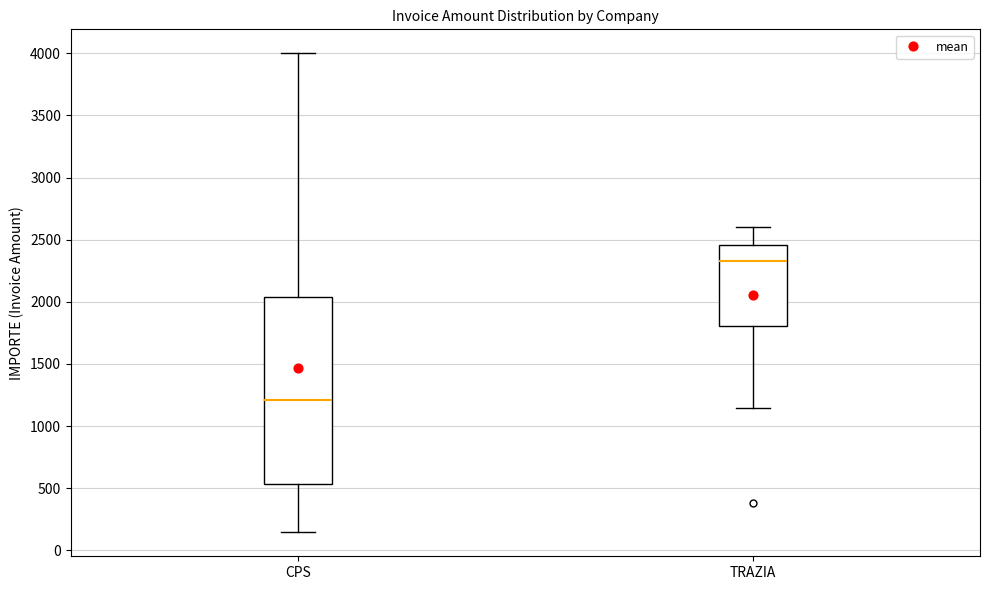

Where is the lower edge of the box for TRAZIA on the y-axis? The values are not printed on the chart, so give them approximately, as read against the axis.

1800